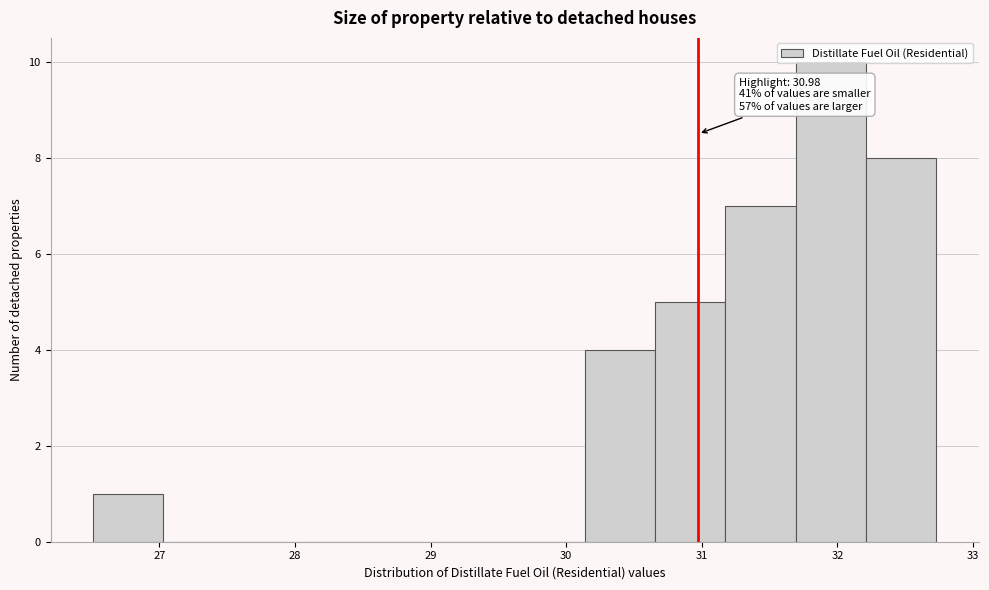

Over which range of the x-axis is the bar tallest?

31.7 to 32.2